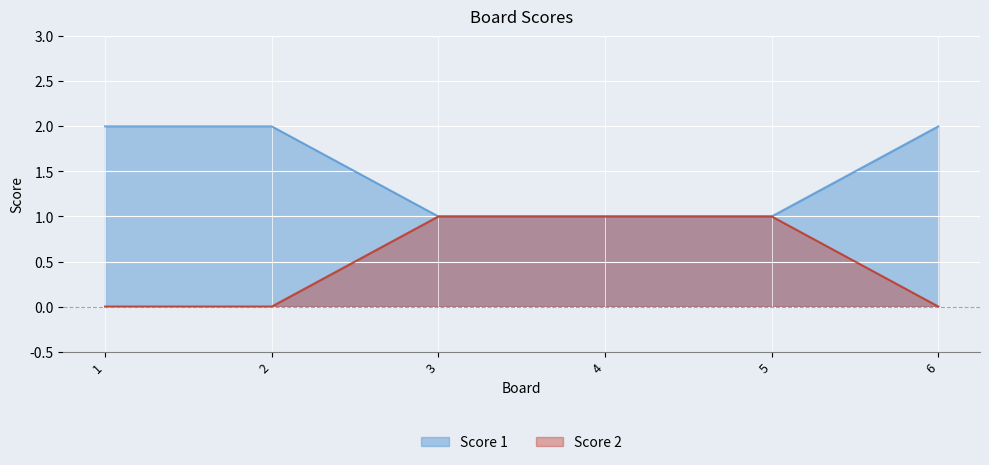

True or false: Score 2 and Score 1 cross at least once.

False